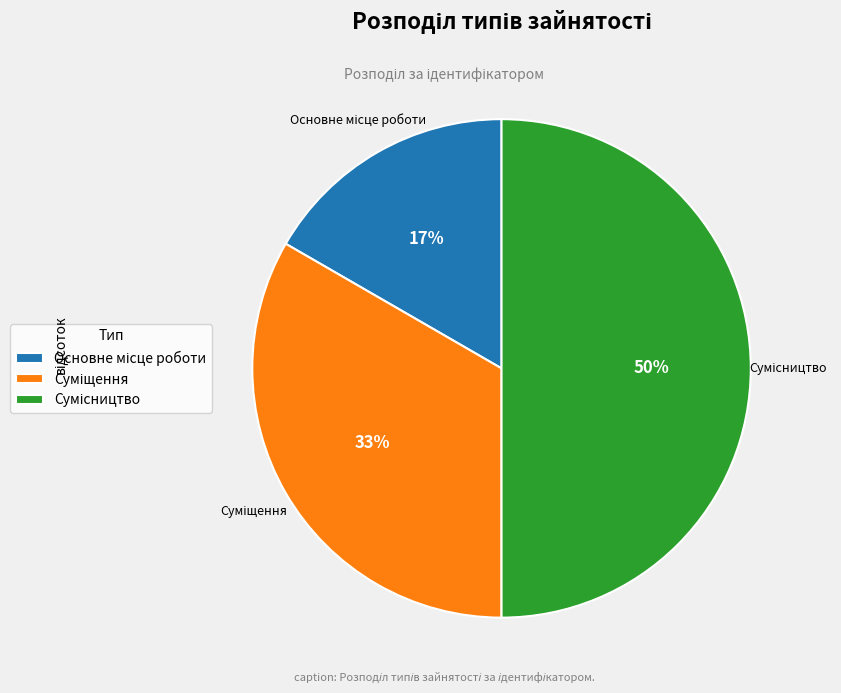

To the nearest percent, what is the average slice percentage?

33%